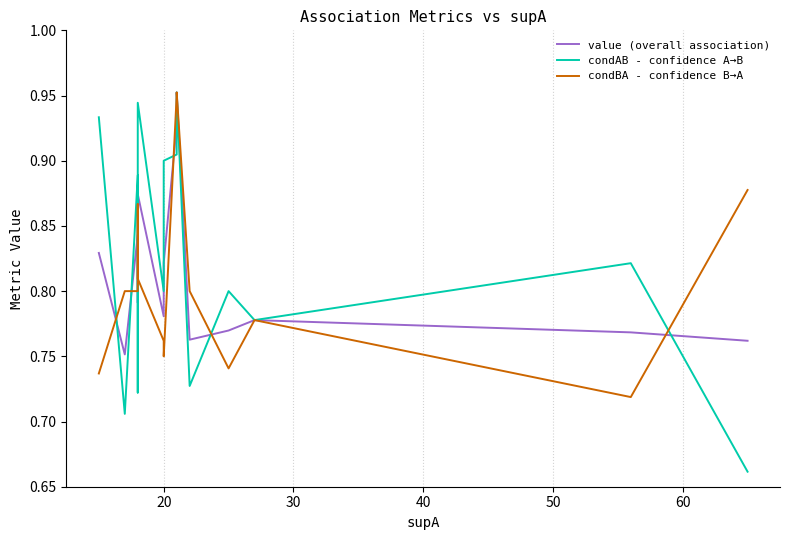

Count the number of data series in this chart.

3